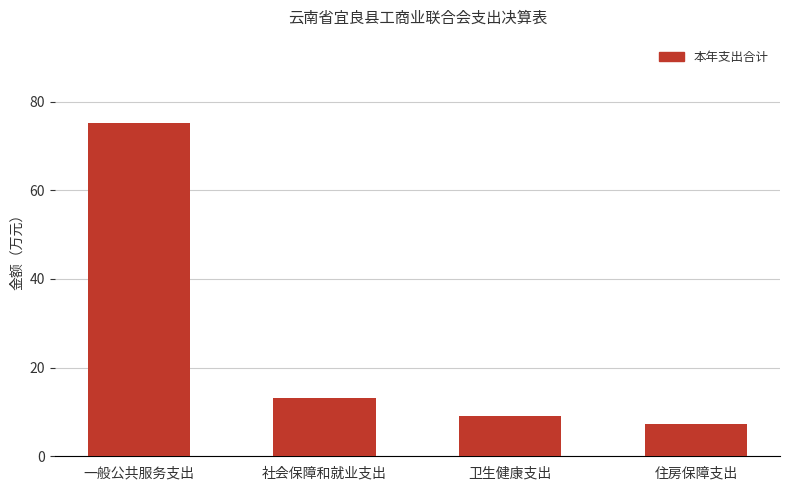

The chart shows a value of 9.1 at 卫生健康支出. True or false?

True